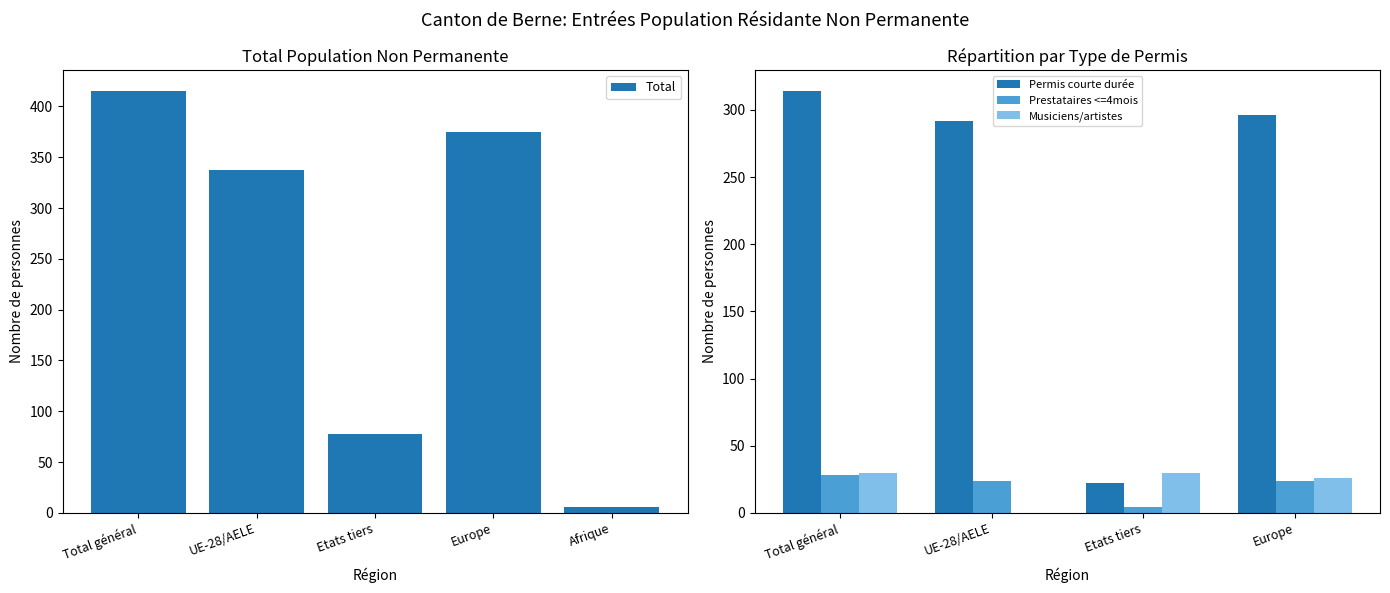

Which series has the widest spread of values?

Total